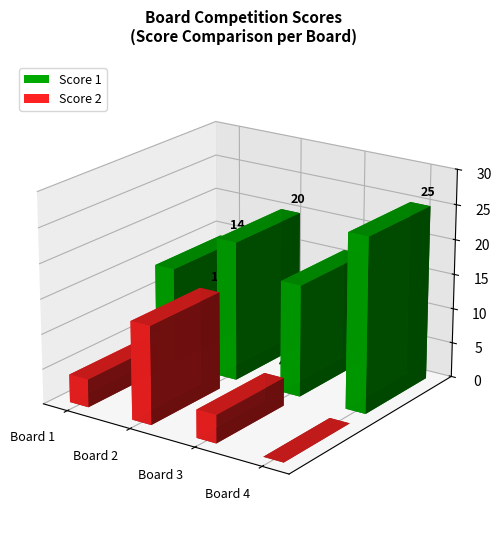

True or false: Score 1 has a value of 32 at Board 2.

False